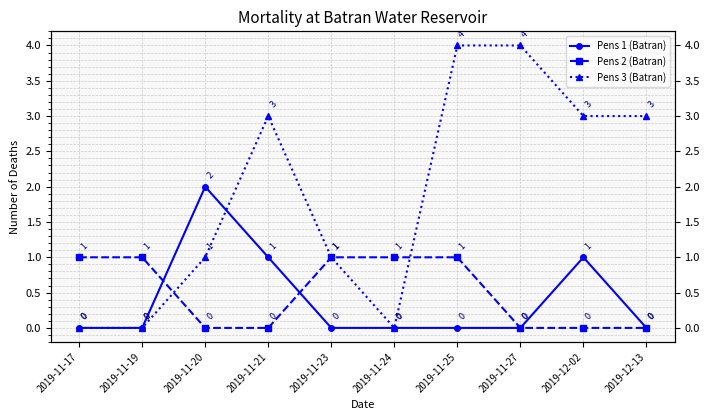

After their last crossing, which series has the higher values: Pens 2 (Batran) or Pens 3 (Batran)?

Pens 3 (Batran)